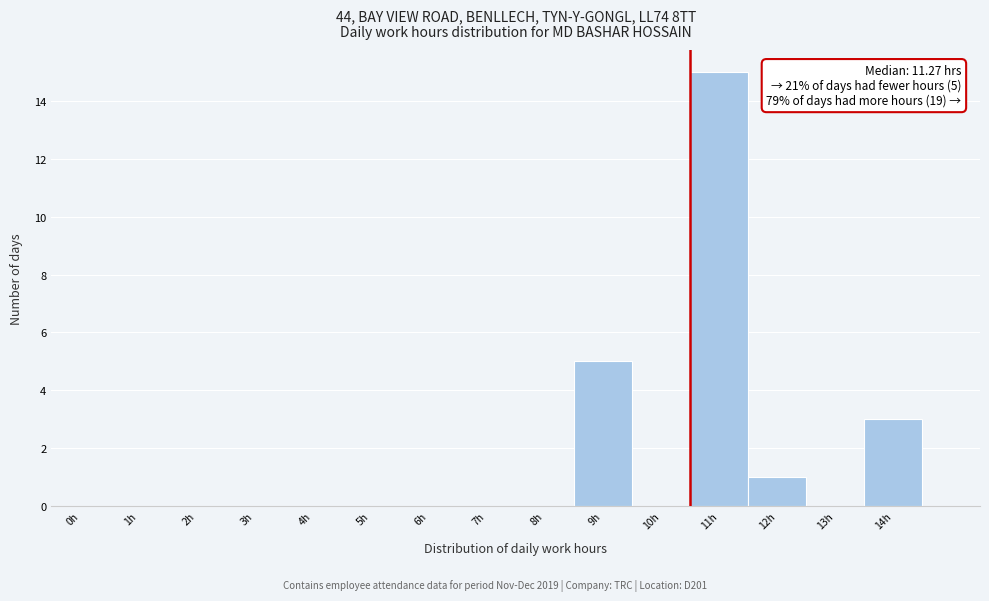

Reading left to right, transcribe all the data shown in this chart.

0h=0	1h=0	2h=0	3h=0	4h=0	5h=0	6h=0	7h=0	8h=0	9h=5	10h=0	11h=15	12h=1	13h=0	14h=3